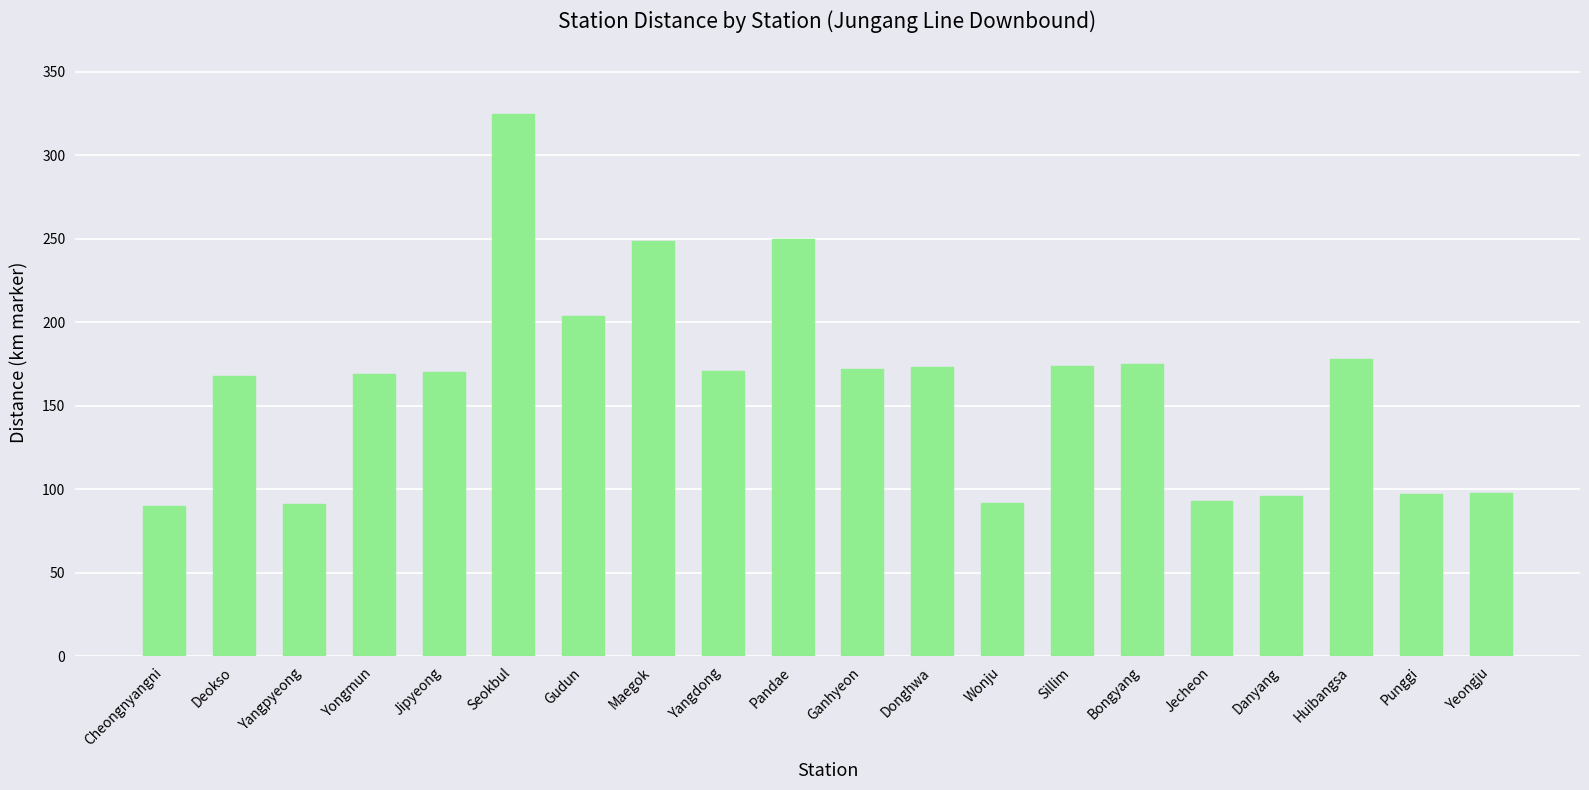

Which has a higher value, Deokso or Yangpyeong?

Deokso